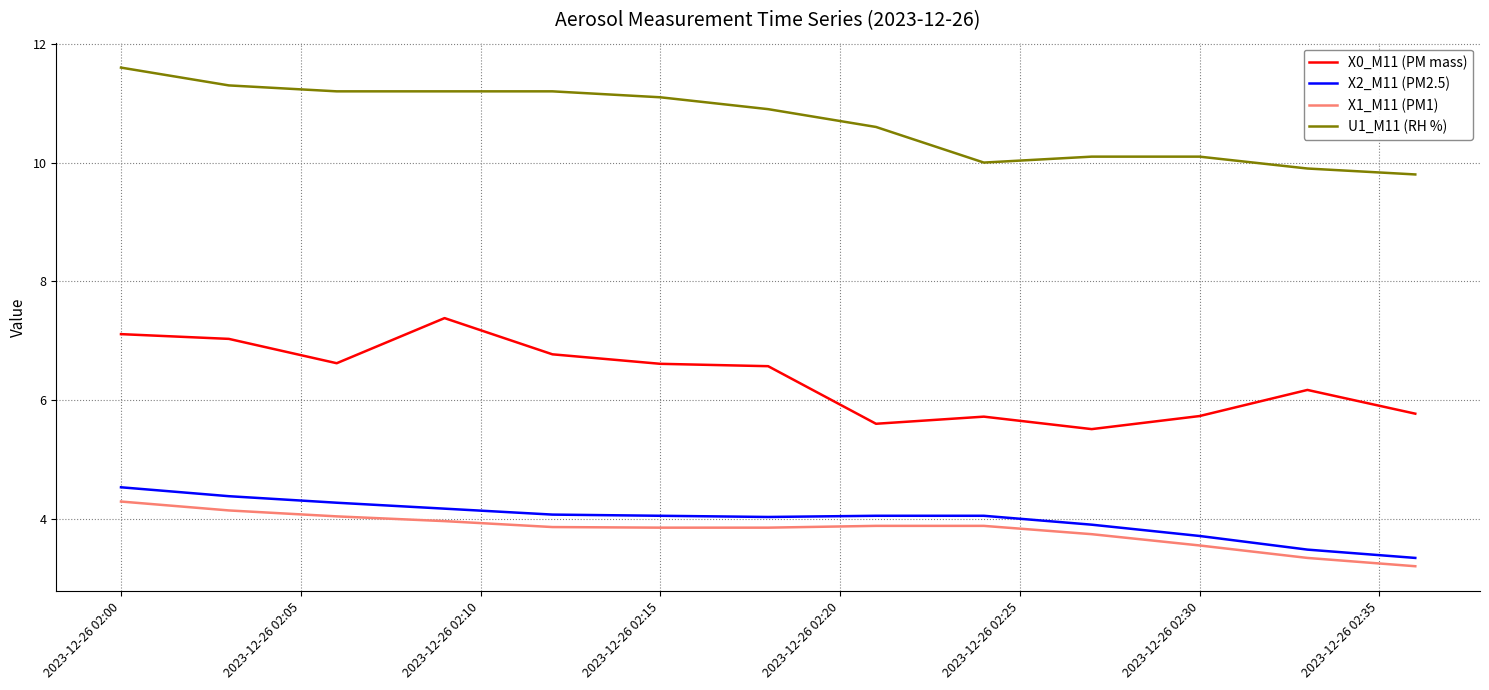

What is the smallest value displayed?

3.2